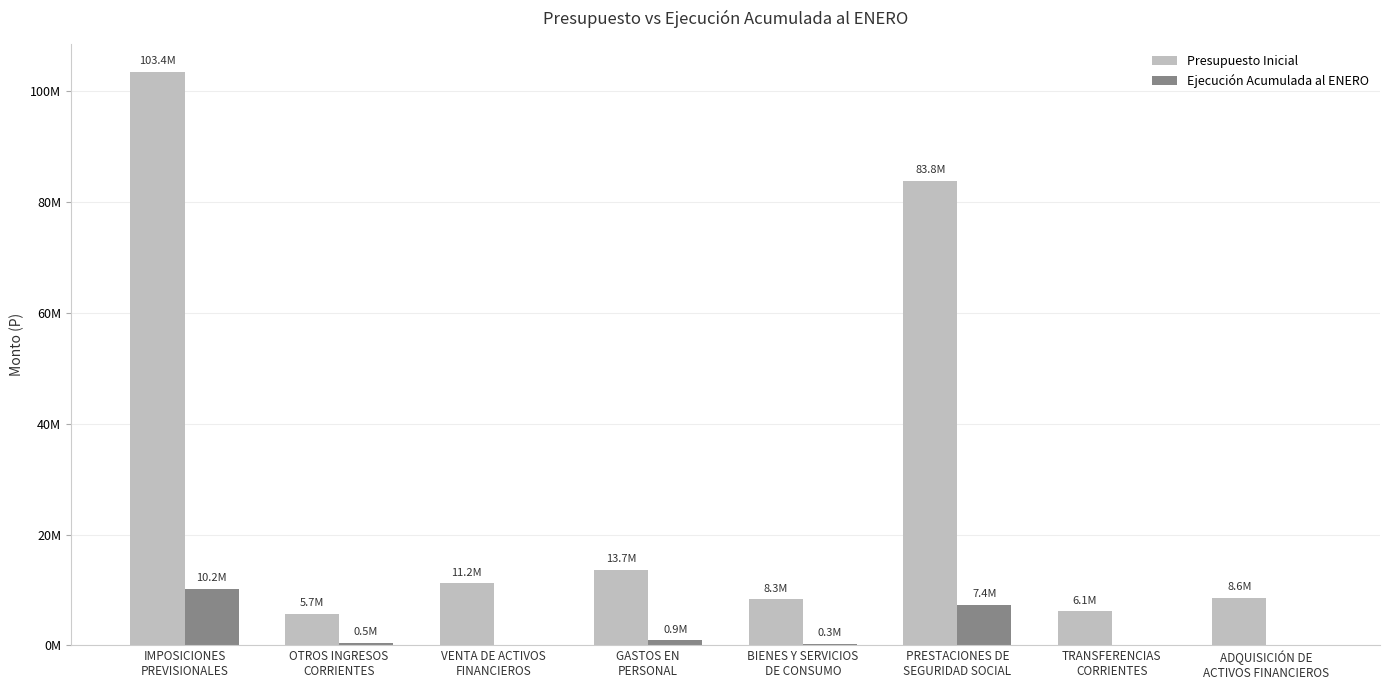

Does the chart contain stacked bars?

No